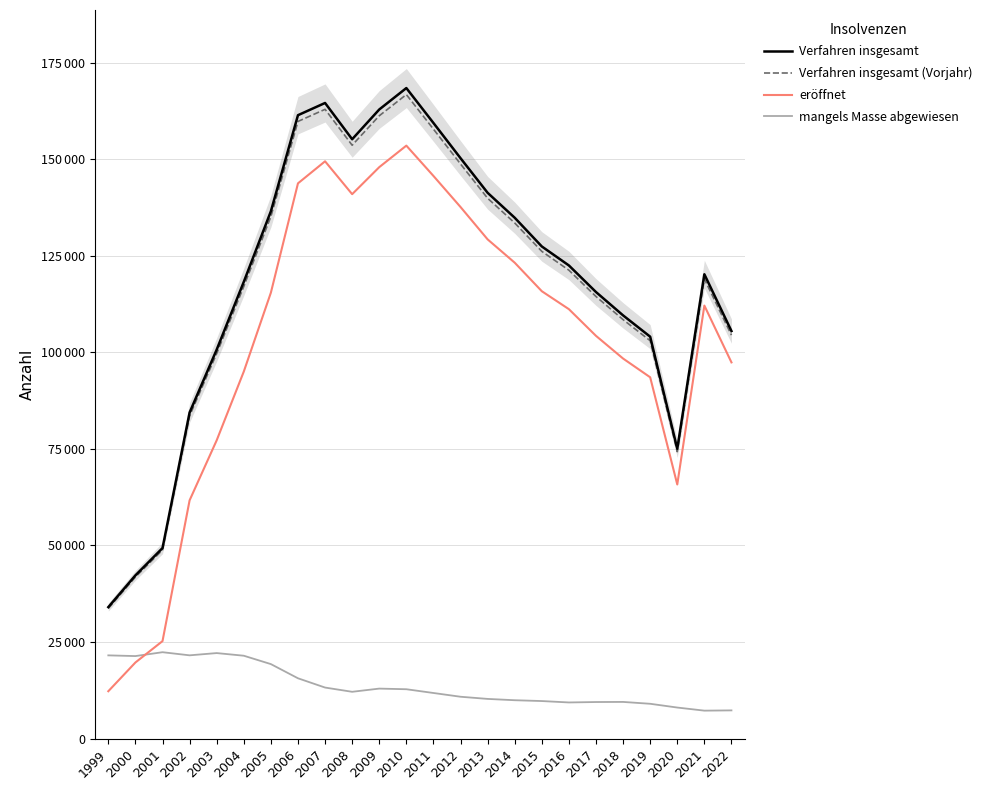

What is the value of the Verfahren insgesamt (Vorjahr) point at the 12th from the left?

166773.4